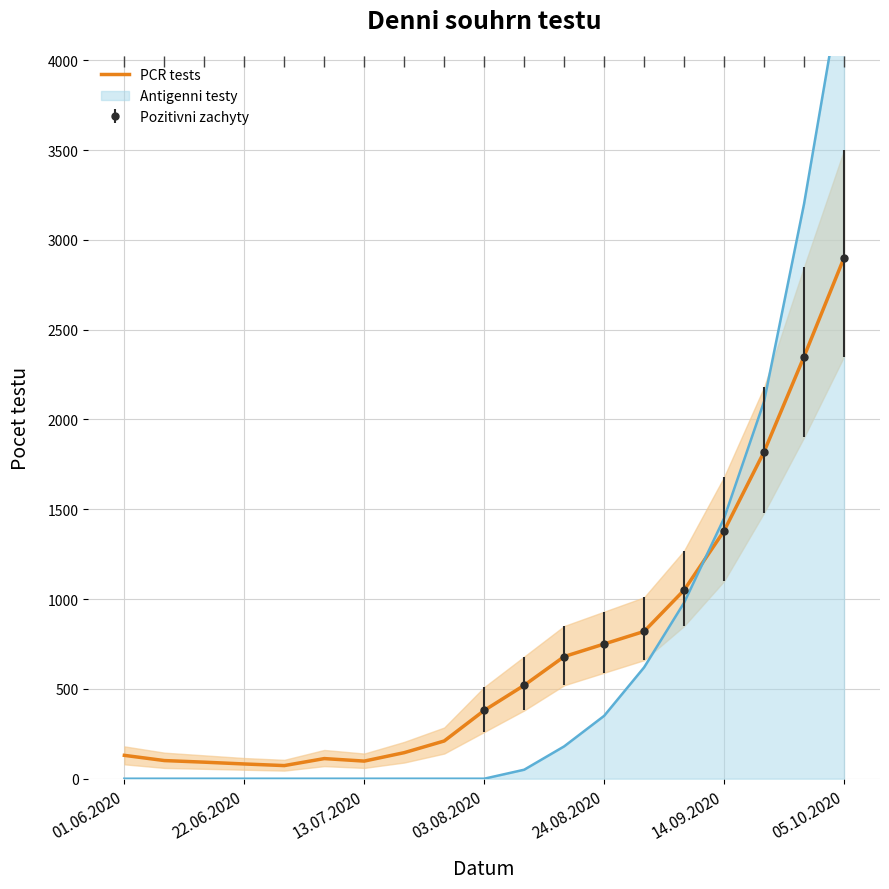

How many data points does each series have?

19